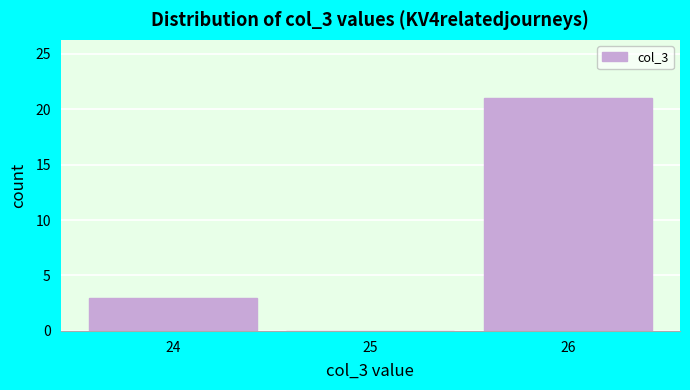

How tall is the bar that spans 25.5 to 26.5 on the x-axis? The values are not printed on the chart, so give them approximately, as read against the axis.

21